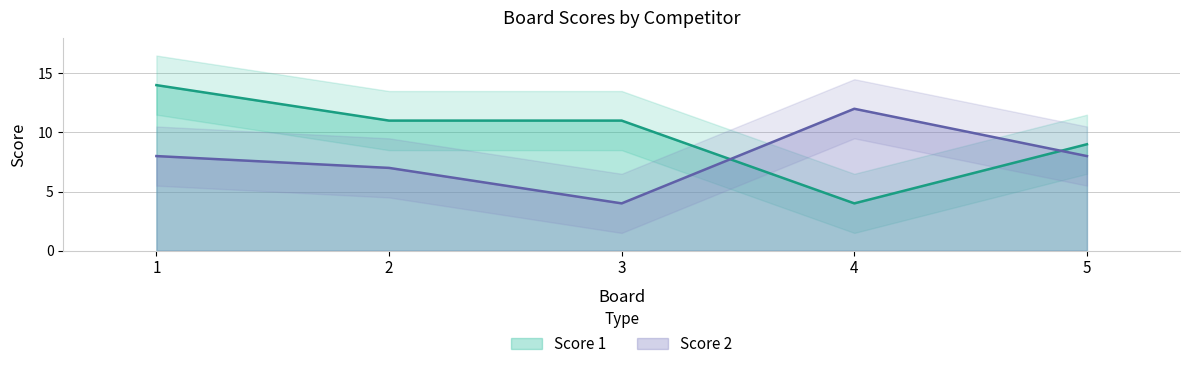

Reading left to right, list all the values displayed in this chart.

Score 1: 14	11	11	4	9
Score 2: 8	7	4	12	8